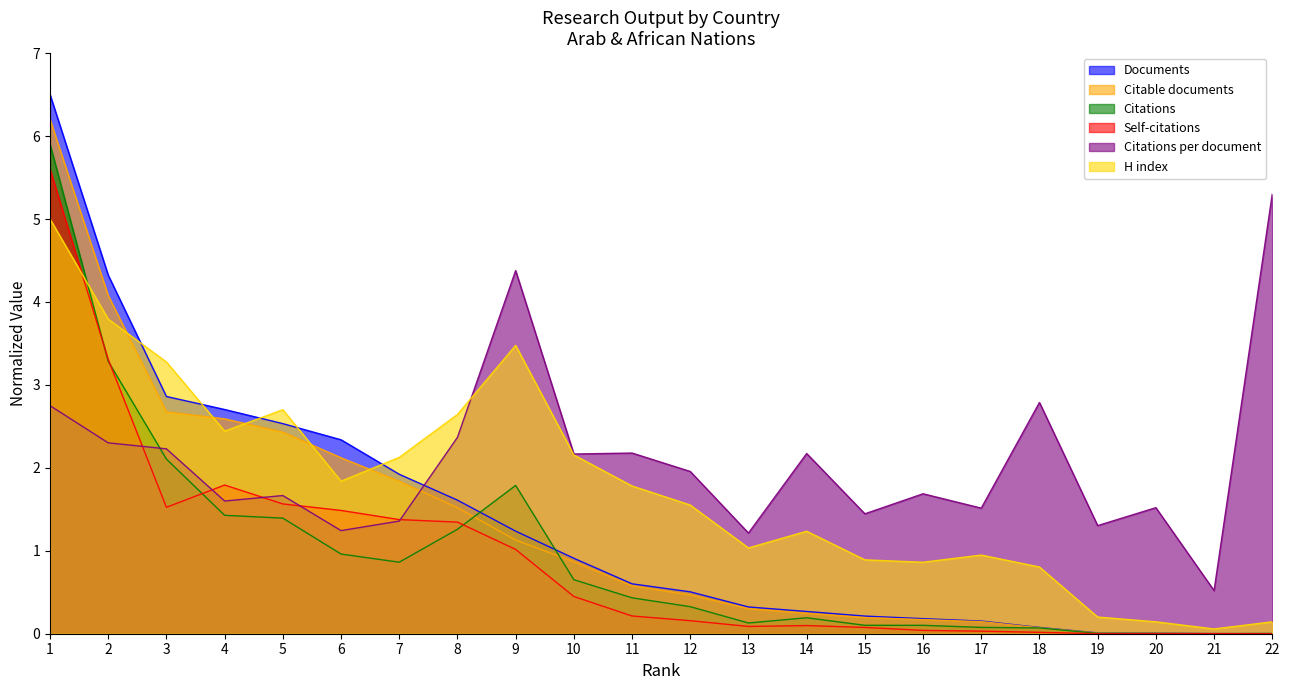

True or false: H index and Documents intersect in this chart.

True